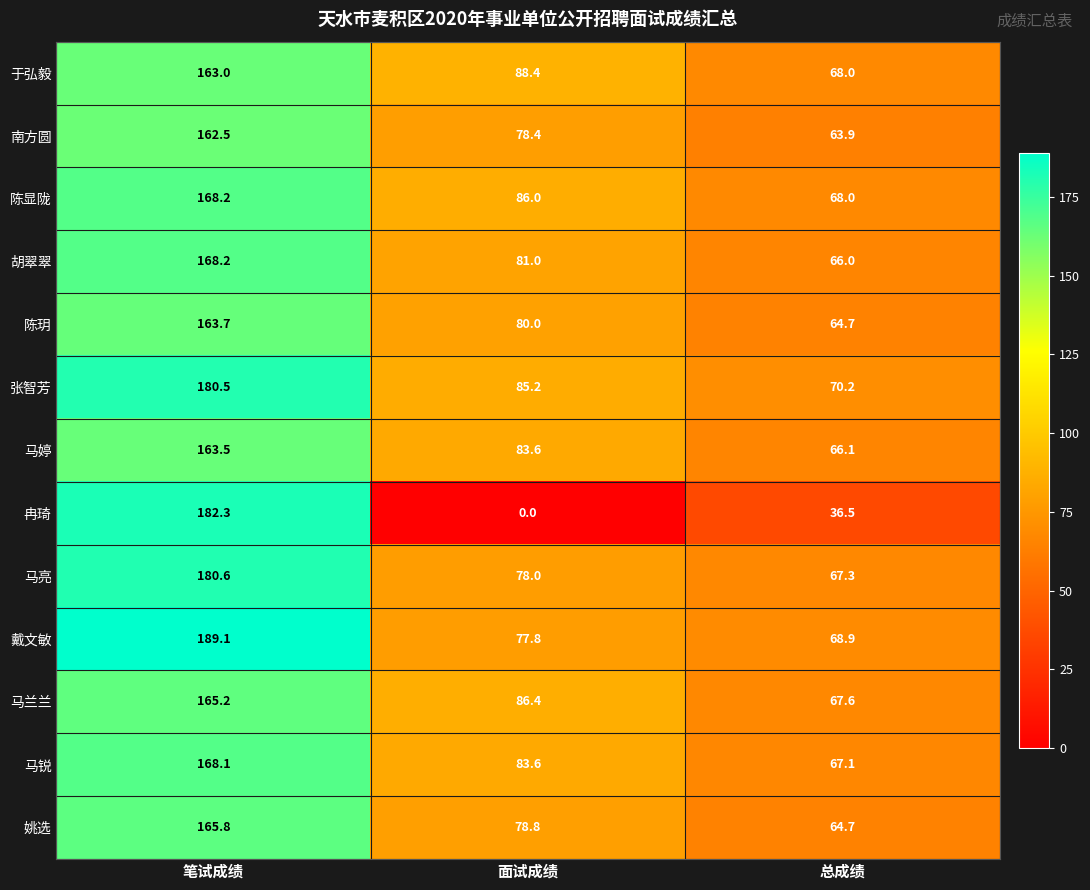

At which label does 于弘毅 first exceed 88?

笔试成绩